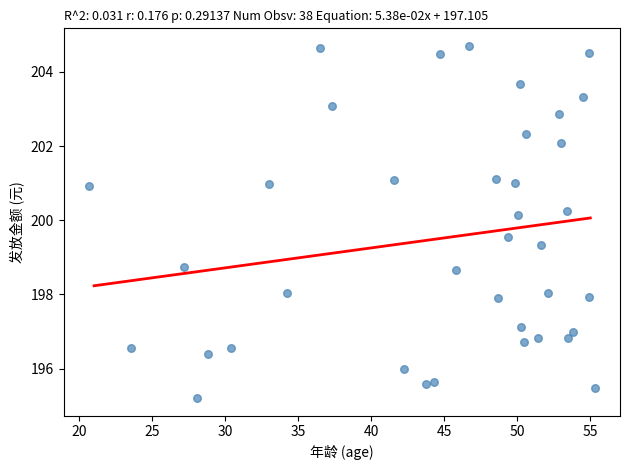

What is the range of X values (max minus min)?

34.7